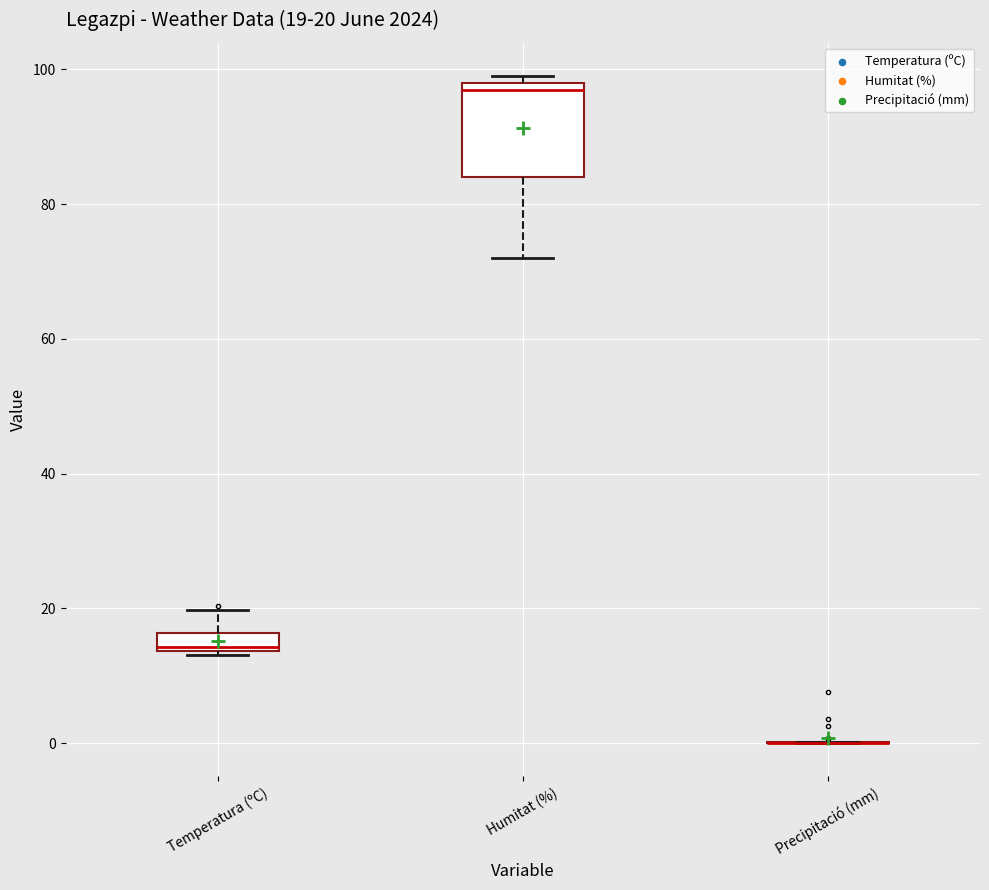

Comparing the boxes themselves (not the whiskers), which one is the tallest?

Humitat (%)